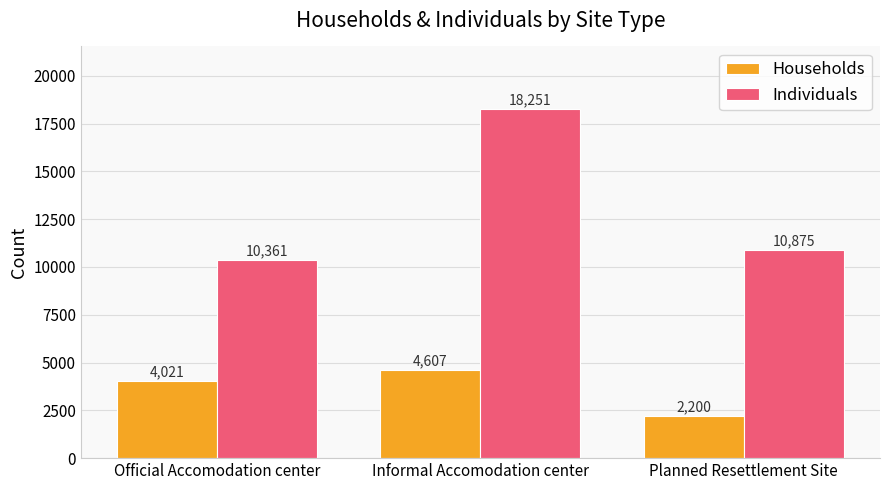

Reading left to right, what are all the values shown in this chart?

Households: Official Accomodation center=4021	Informal Accomodation center=4607	Planned Resettlement Site=2200
Individuals: Official Accomodation center=10361	Informal Accomodation center=18251	Planned Resettlement Site=10875